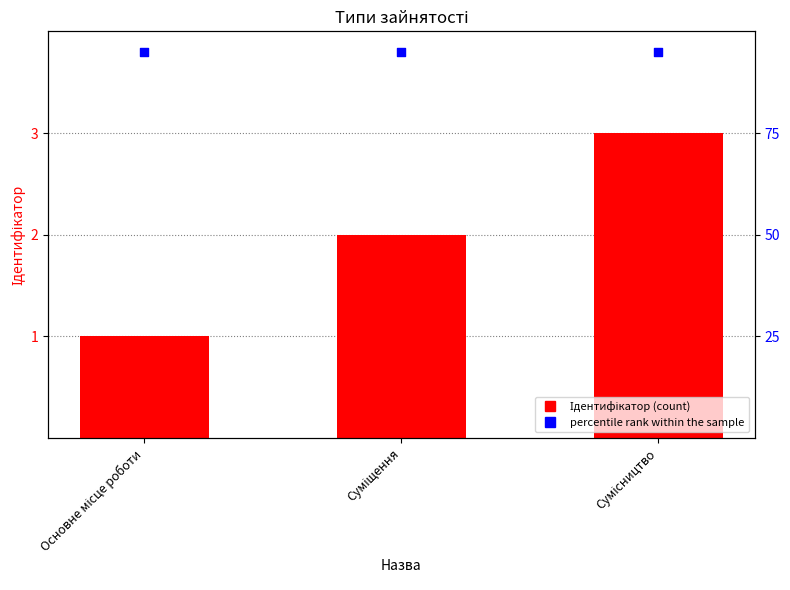

Which series has the widest spread of Y values?

Ідентифікатор